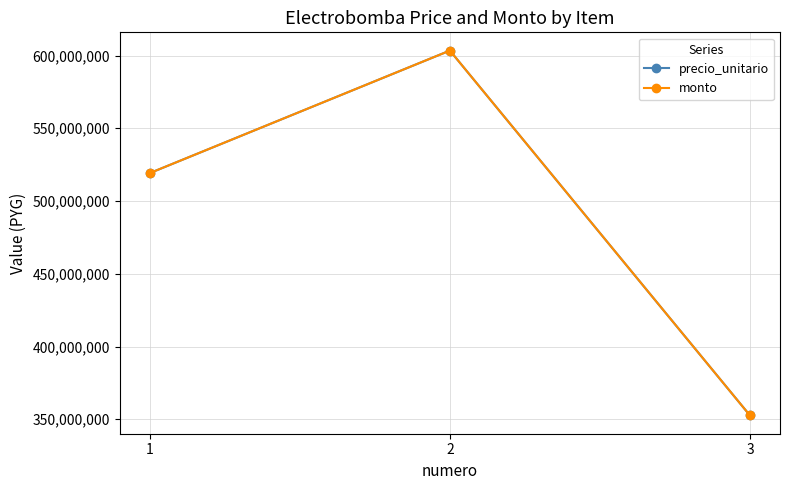

What is the maximum value for monto?

603388920